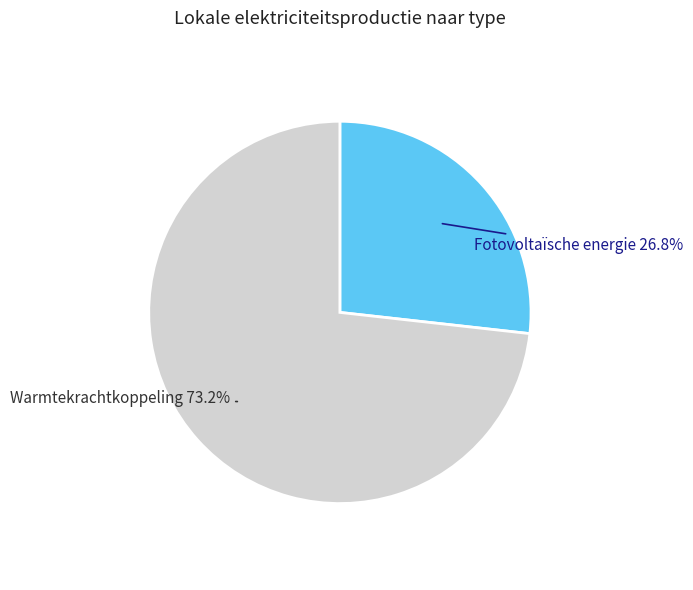

Is there any slice that represents more than half of the pie?

Yes